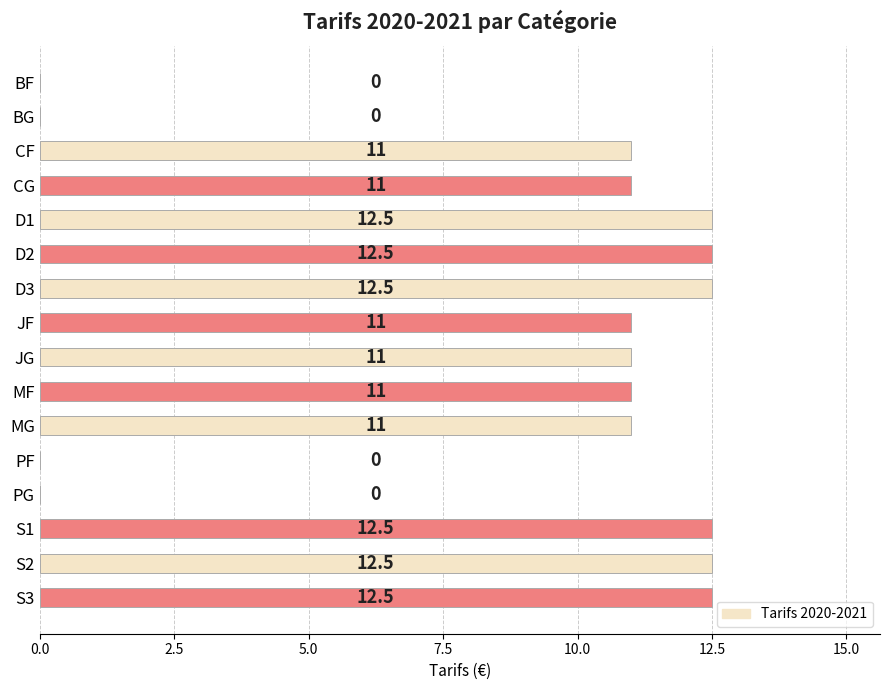

Are the bars horizontal?

Yes